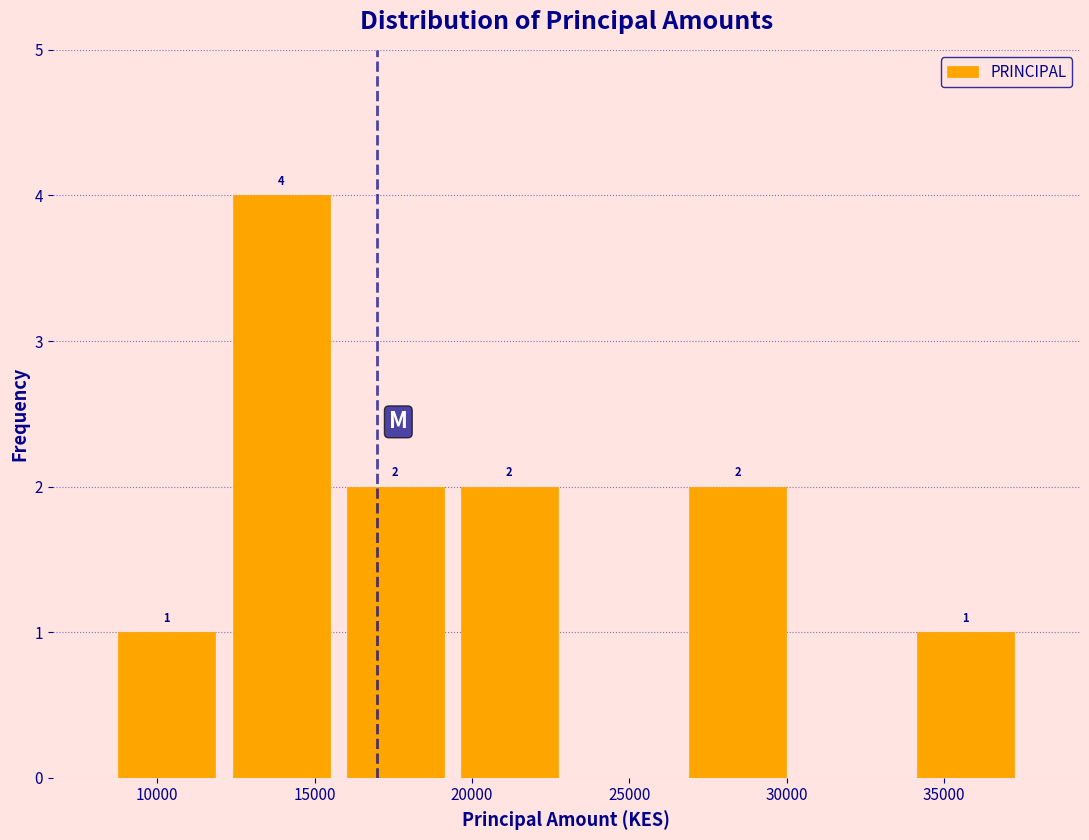

Which range on the x-axis has the tallest bar?

12000 to 16000